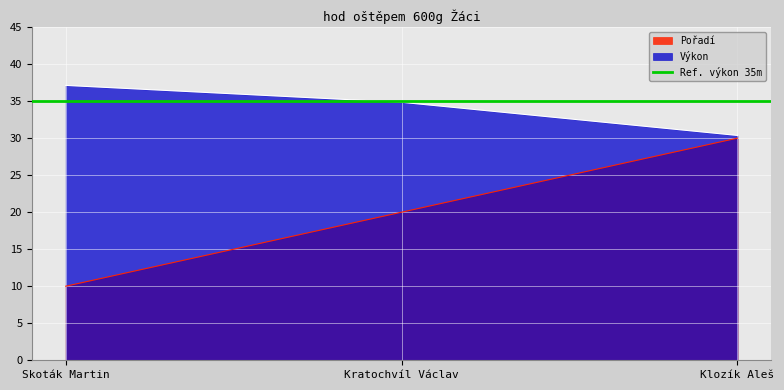

Which series has the widest spread of values?

Pořadí